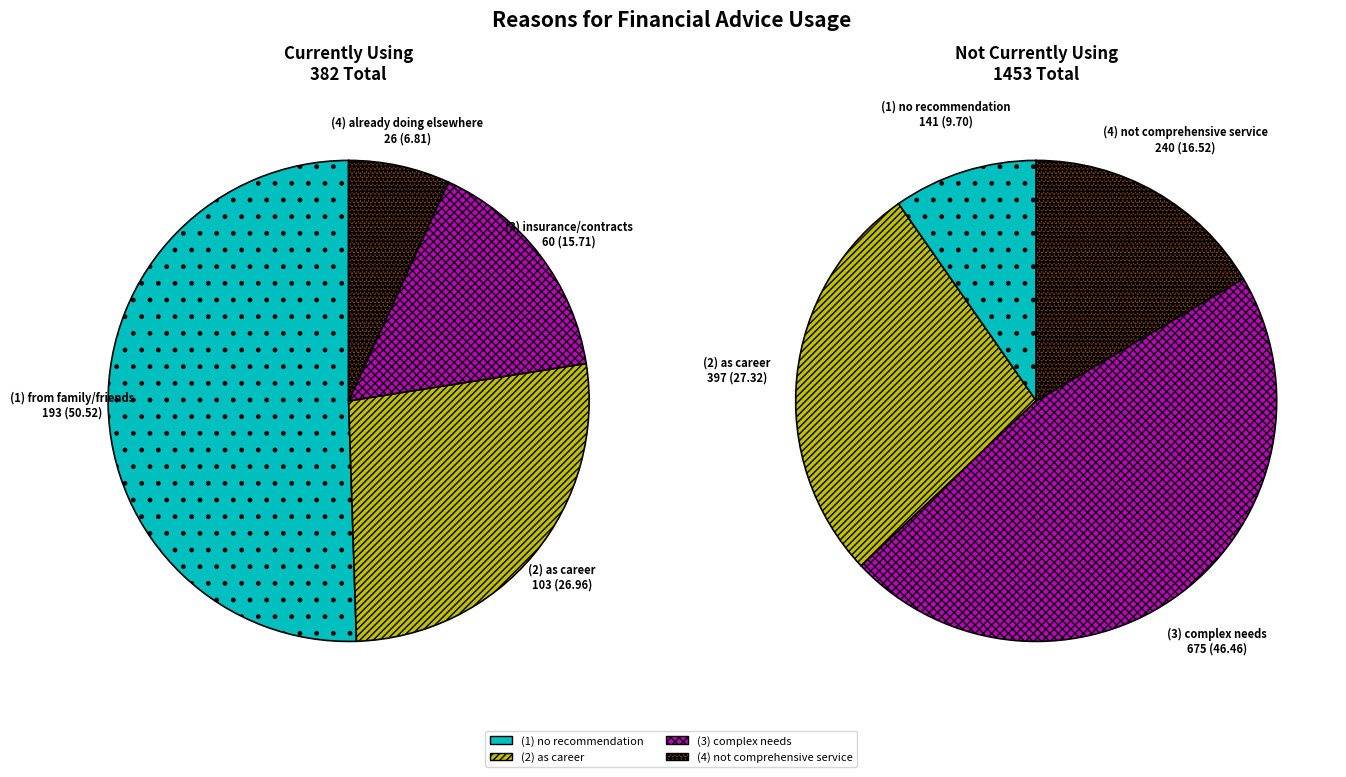

How many segments does this pie chart have?

4